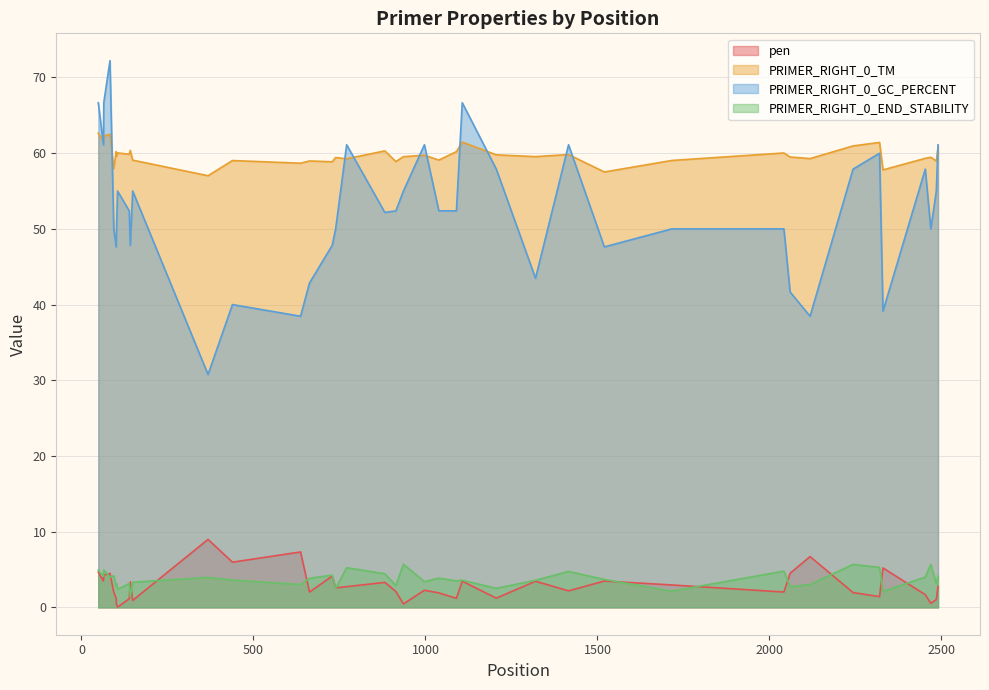

Is the value of pen at 637 greater than the value of PRIMER_RIGHT_0_TM at 2453?

No